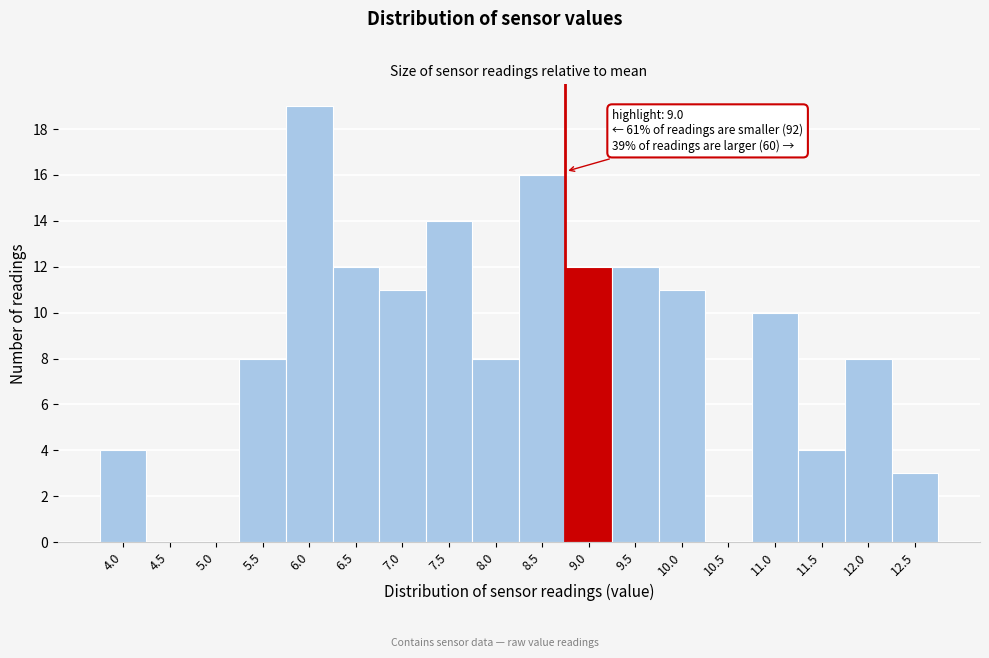

Reading right to left, what are all the values shown in this chart?

12.5=3	12.0=8	11.5=4	11.0=10	10.5=0	10.0=11	9.5=12	9.0=12	8.5=16	8.0=8	7.5=14	7.0=11	6.5=12	6.0=19	5.5=8	5.0=0	4.5=0	4.0=4